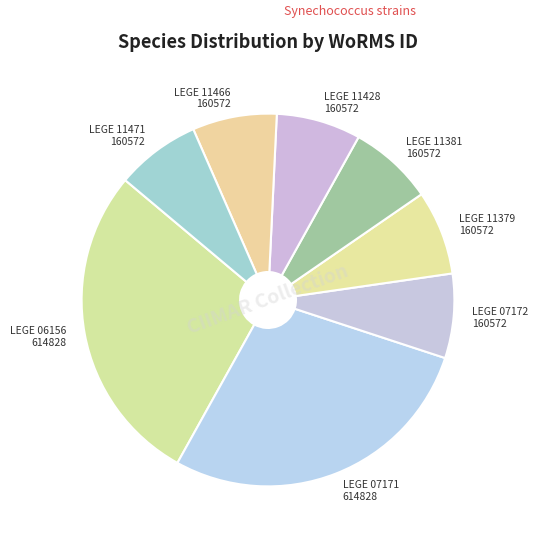

What is the largest slice in the pie chart?

Synechococcus nidulans (LEGE 06156)